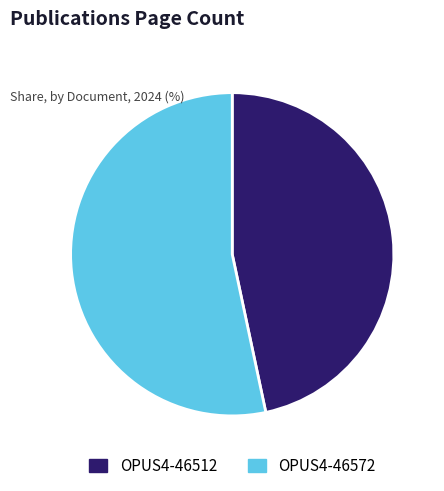

Combined, do OPUS4-46572 and OPUS4-46512 account for over 50%?

Yes